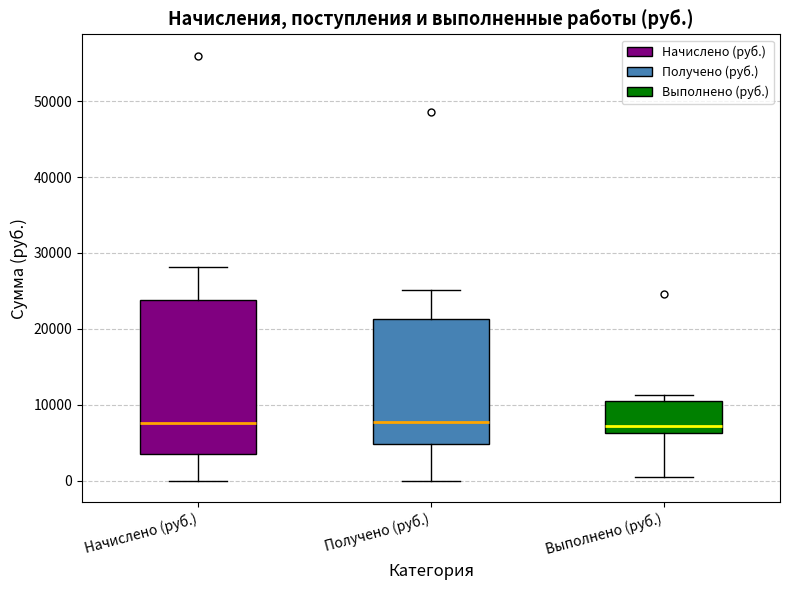

Which box is the tallest, from its lower edge to its upper edge?

Начислено (руб.)